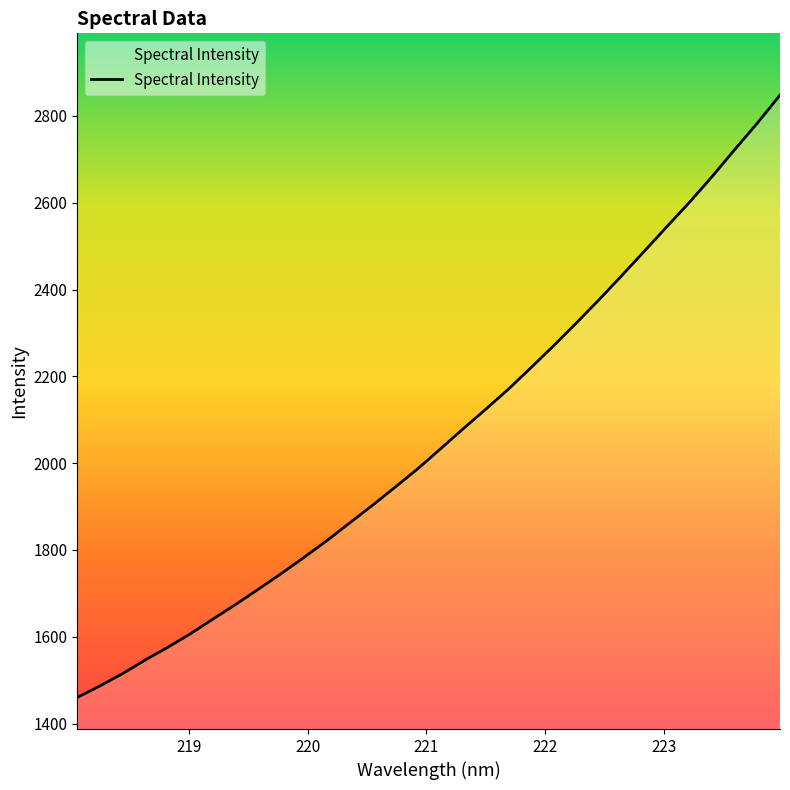

What is the maximum value shown in the chart?

2848.0